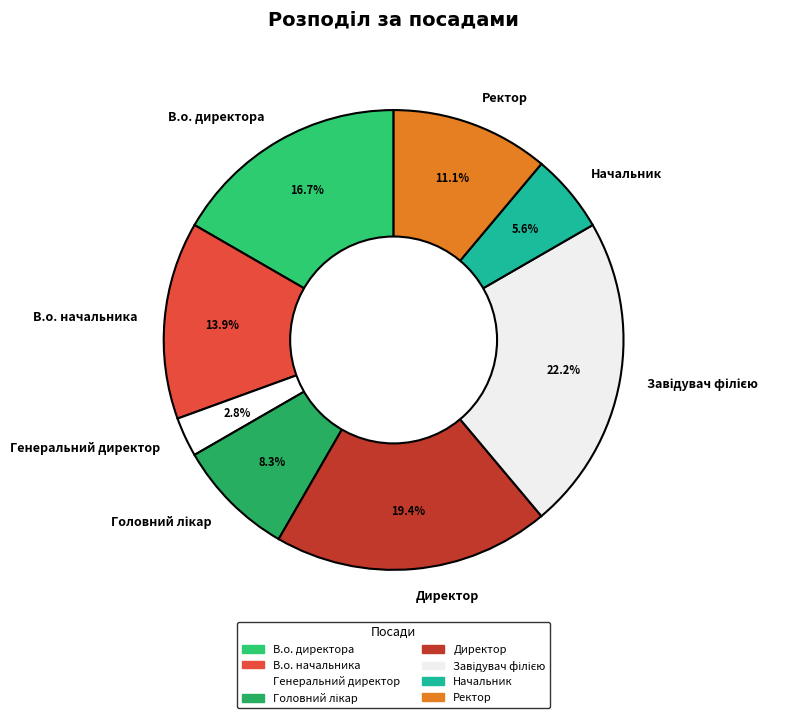

Is it true that В.о. директора is 2% of the pie?

False